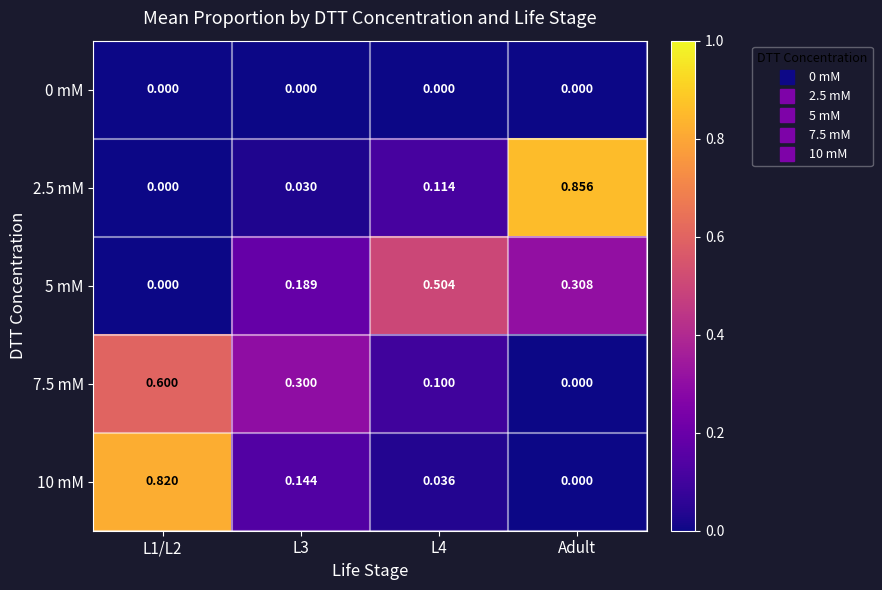

Which label corresponds to the largest value in the chart?

Adult